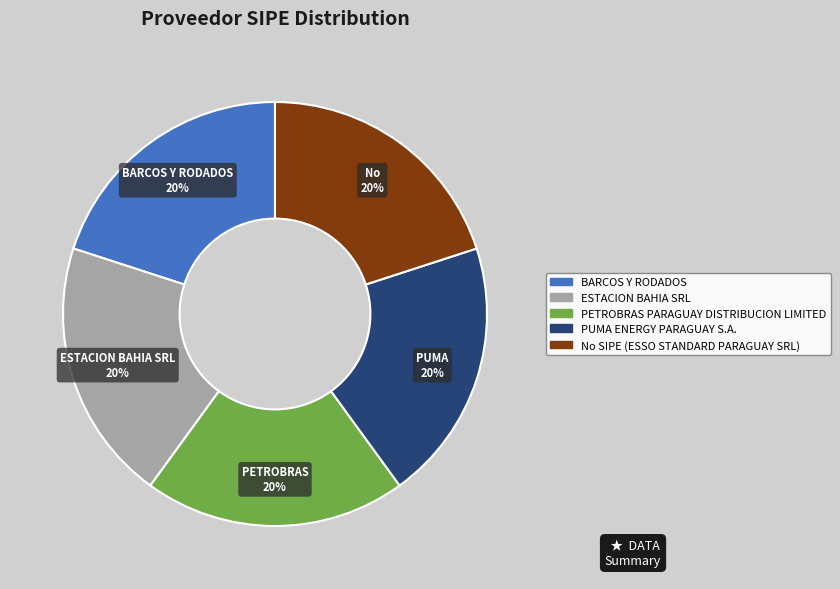

To the nearest percent, what is the average slice percentage?

20%